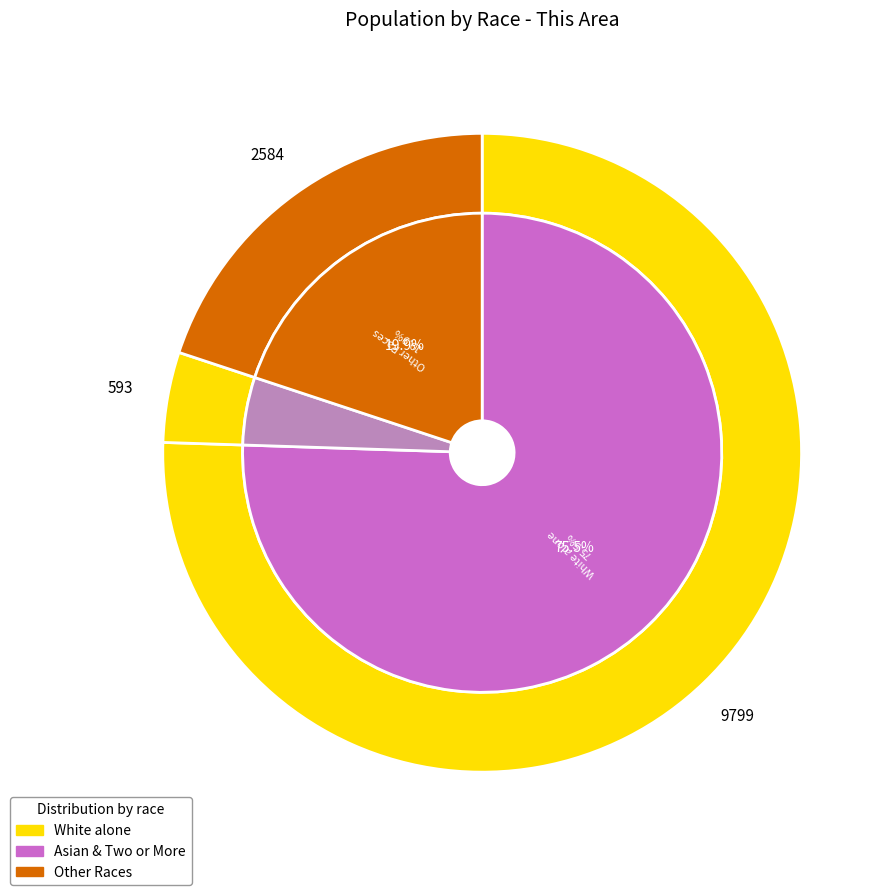

Combined, do Asian alone and Two or More Races account for over 50%?

No